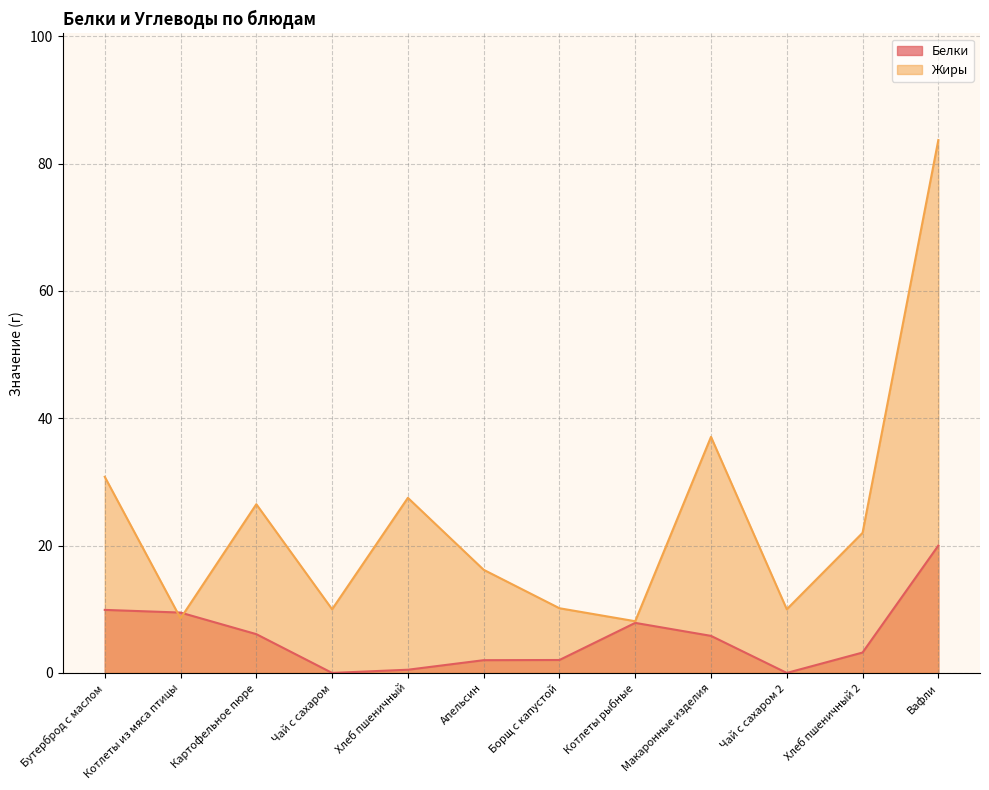

What is the label of the 5th point from the left?

Хлеб пшеничный